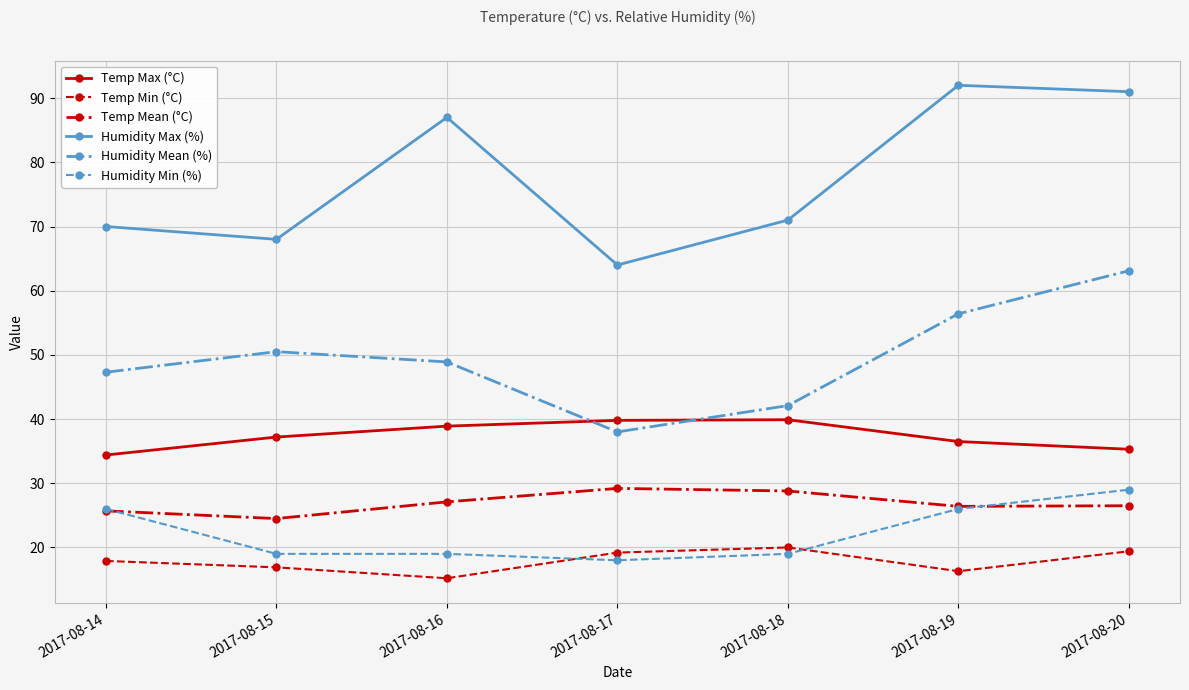

Read the Temp Mean (°C) value at 2017-08-14.

25.7